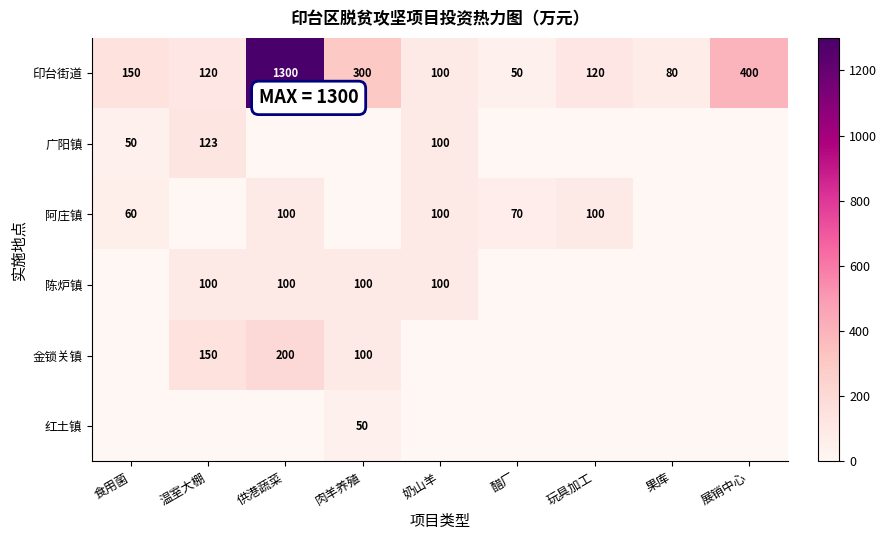

The 广阳镇 series shows 123 at 温室大棚. True or false?

True